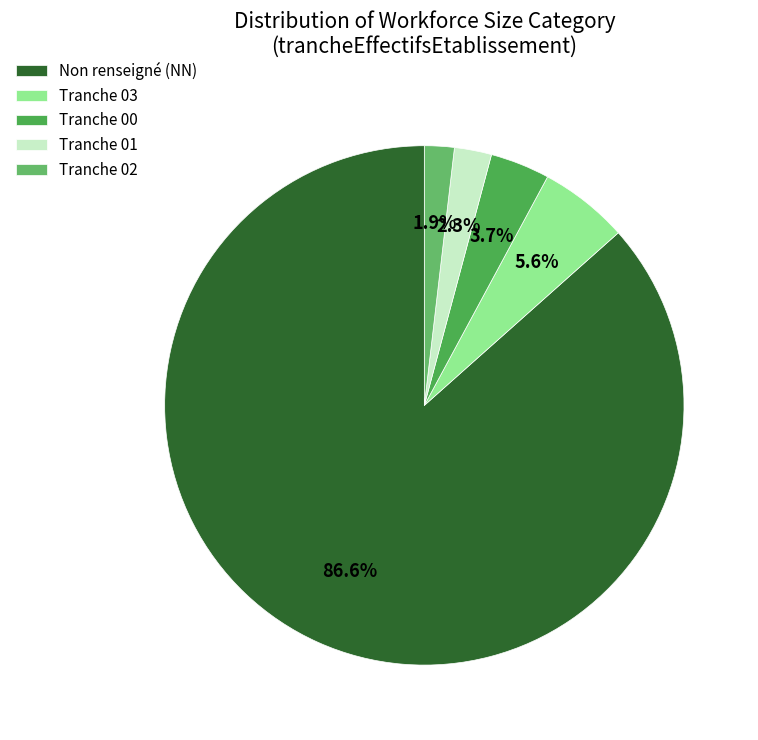

How many segments does this pie chart have?

5